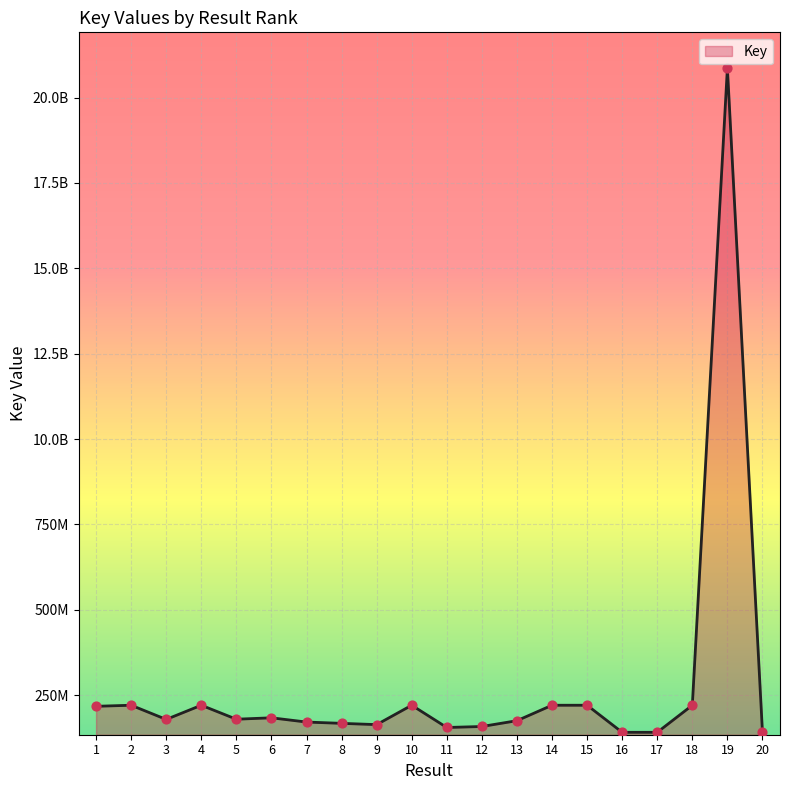

What is the ratio of the value at 9 to the value at 13?

0.9